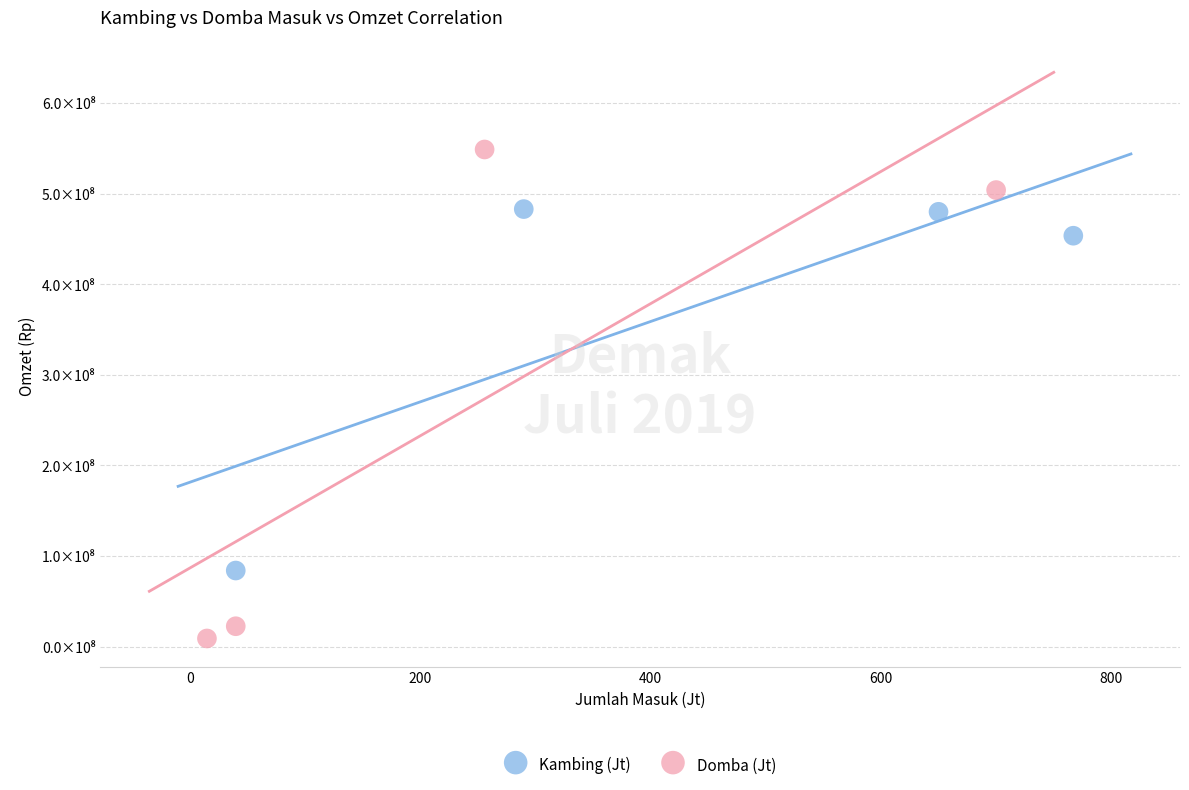

Which series contains the highest Y value?

Domba (Jt)